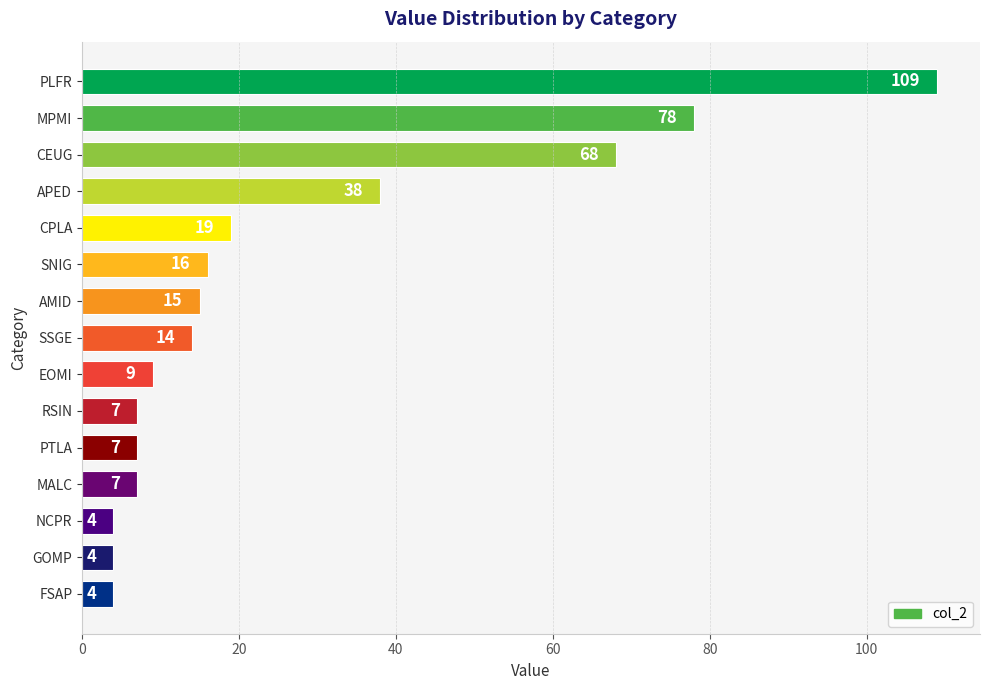

What is the label of the 6th bar from the bottom?

RSIN